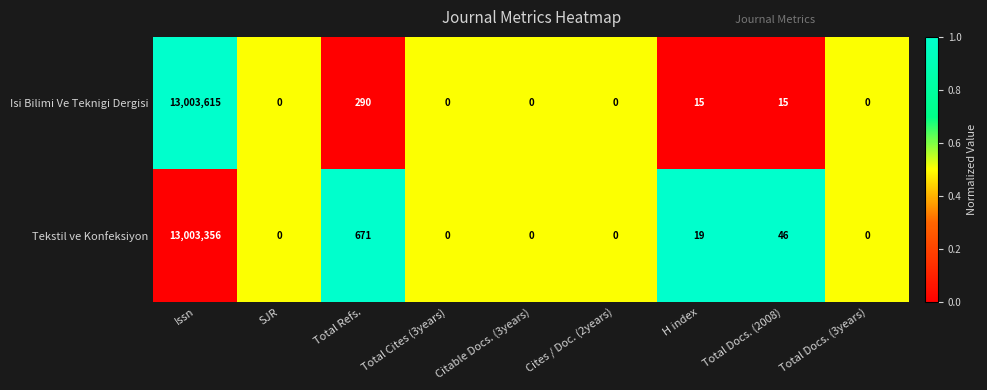

What is the difference between the highest and lowest values at H index?

4